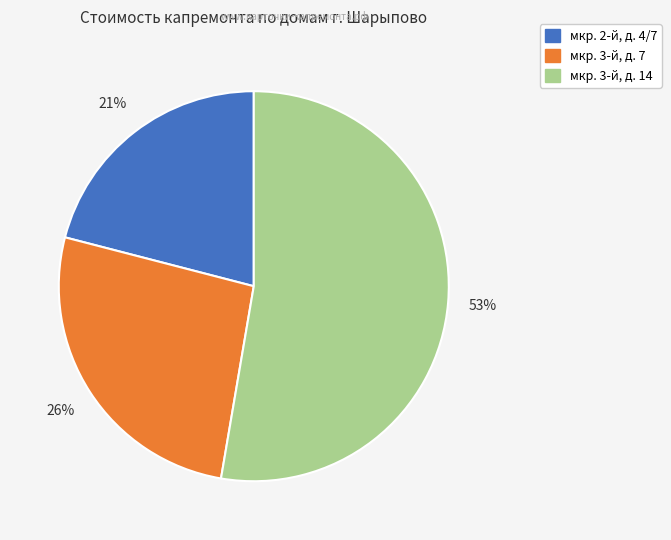

Which category has the biggest portion of the pie?

мкр. 3-й, д. 14